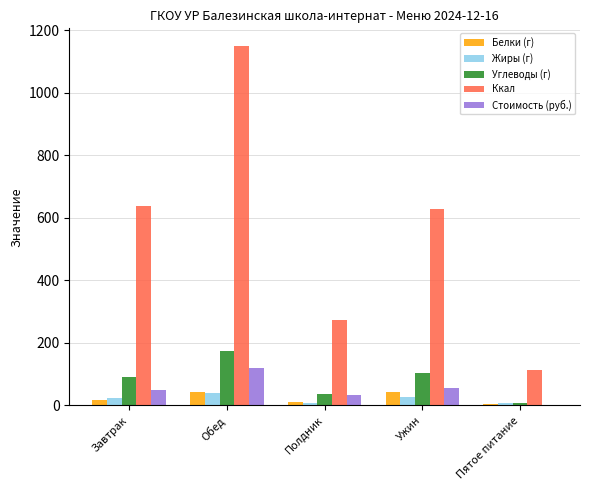

Count the number of categories in the chart.

5